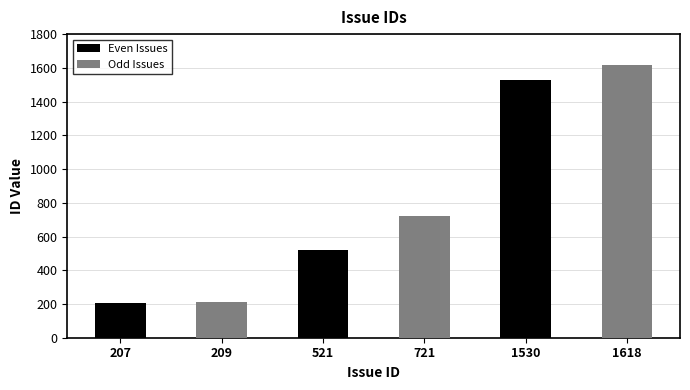

What is the sum of all Odd Issues values?

2548